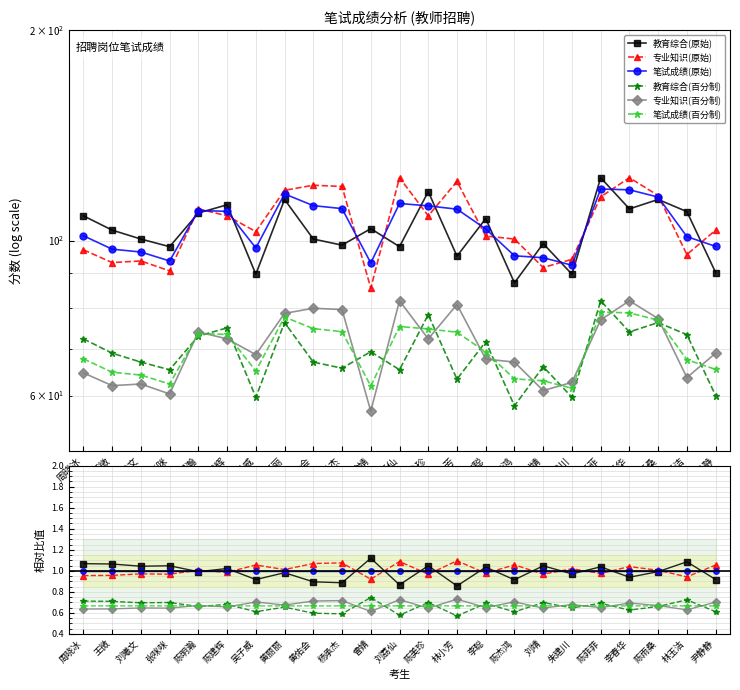

Reading left to right, list all the values displayed in this chart.

教育综合(原始): 周晓冰=1.1	王微=1.1	刘曦文=1.0	张咪咪=1.0	陈明瀚=1.0	陈建辉=1.0	吴子威=0.9	黄丽丽=1.0	黄佑会=0.9	杨承杰=0.9	曾婧=1.1	刘荔仙=0.9	陈美珍=1.0	林小芳=0.9	李聪=1.0	陈杰鸿=0.9	刘靖=1.0	朱建川=1.0	陈菲菲=1.0	李春华=0.9	陈雨桑=1.0	林玉洁=1.1	尹静静=0.9
专业知识(原始): 周晓冰=1.0	王微=1.0	刘曦文=1.0	张咪咪=1.0	陈明瀚=1.0	陈建辉=1.0	吴子威=1.1	黄丽丽=1.0	黄佑会=1.1	杨承杰=1.1	曾婧=0.9	刘荔仙=1.1	陈美珍=1.0	林小芳=1.1	李聪=1.0	陈杰鸿=1.1	刘靖=1.0	朱建川=1.0	陈菲菲=1.0	李春华=1.0	陈雨桑=1.0	林玉洁=0.9	尹静静=1.1
笔试成绩(原始): 周晓冰=1.0	王微=1.0	刘曦文=1.0	张咪咪=1.0	陈明瀚=1.0	陈建辉=1.0	吴子威=1.0	黄丽丽=1.0	黄佑会=1.0	杨承杰=1.0	曾婧=1.0	刘荔仙=1.0	陈美珍=1.0	林小芳=1.0	李聪=1.0	陈杰鸿=1.0	刘靖=1.0	朱建川=1.0	陈菲菲=1.0	李春华=1.0	陈雨桑=1.0	林玉洁=1.0	尹静静=1.0
教育综合(百分制): 周晓冰=0.7	王微=0.7	刘曦文=0.7	张咪咪=0.7	陈明瀚=0.7	陈建辉=0.7	吴子威=0.6	黄丽丽=0.7	黄佑会=0.6	杨承杰=0.6	曾婧=0.7	刘荔仙=0.6	陈美珍=0.7	林小芳=0.6	李聪=0.7	陈杰鸿=0.6	刘靖=0.7	朱建川=0.6	陈菲菲=0.7	李春华=0.6	陈雨桑=0.7	林玉洁=0.7	尹静静=0.6
专业知识(百分制): 周晓冰=0.6	王微=0.6	刘曦文=0.6	张咪咪=0.6	陈明瀚=0.7	陈建辉=0.7	吴子威=0.7	黄丽丽=0.7	黄佑会=0.7	杨承杰=0.7	曾婧=0.6	刘荔仙=0.7	陈美珍=0.6	林小芳=0.7	李聪=0.7	陈杰鸿=0.7	刘靖=0.6	朱建川=0.7	陈菲菲=0.6	李春华=0.7	陈雨桑=0.7	林玉洁=0.6	尹静静=0.7
笔试成绩(百分制): 周晓冰=0.7	王微=0.7	刘曦文=0.7	张咪咪=0.7	陈明瀚=0.7	陈建辉=0.7	吴子威=0.7	黄丽丽=0.7	黄佑会=0.7	杨承杰=0.7	曾婧=0.7	刘荔仙=0.7	陈美珍=0.7	林小芳=0.7	李聪=0.7	陈杰鸿=0.7	刘靖=0.7	朱建川=0.7	陈菲菲=0.7	李春华=0.7	陈雨桑=0.7	林玉洁=0.7	尹静静=0.7